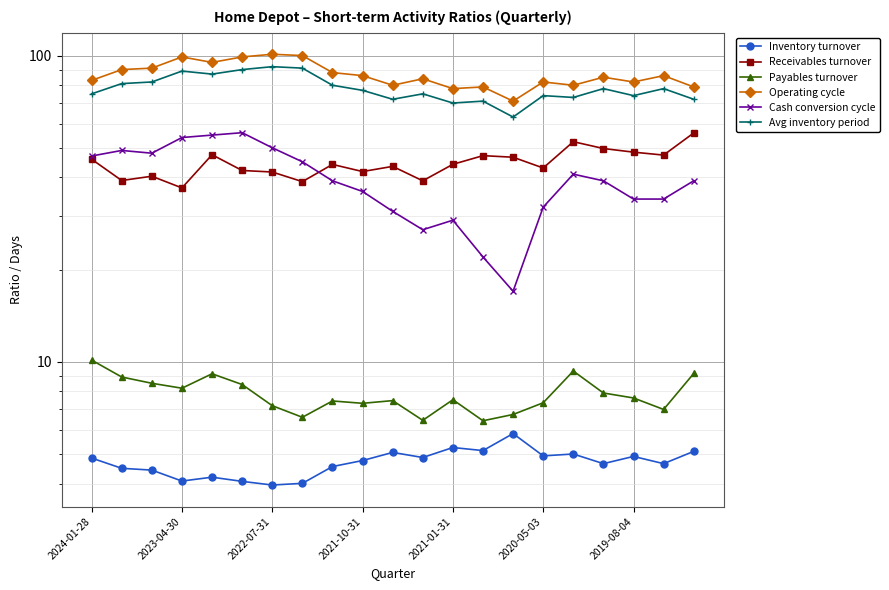

True or false: Payables turnover and Operating cycle intersect in this chart.

False